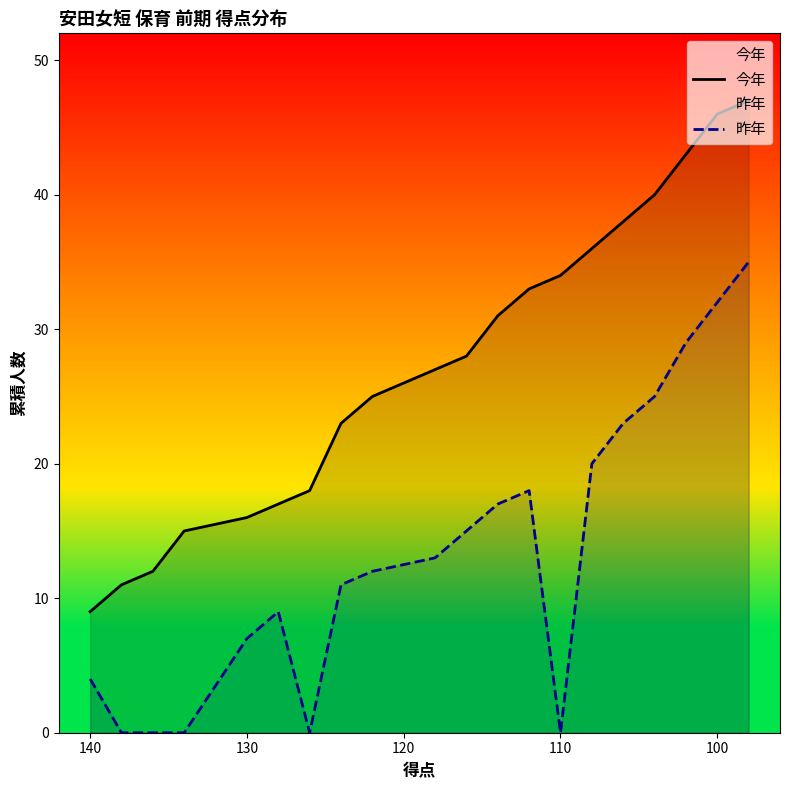

Does the chart have visible grid lines?

No